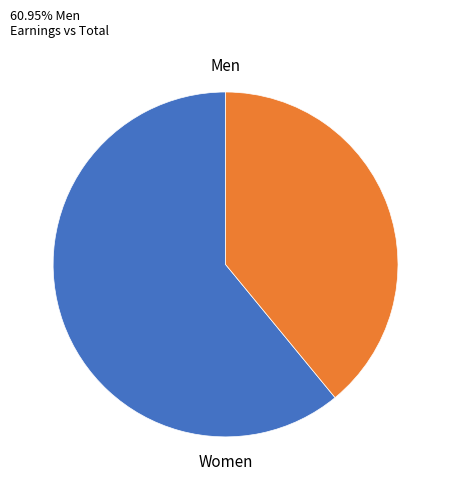

Count the number of slices in the pie.

2